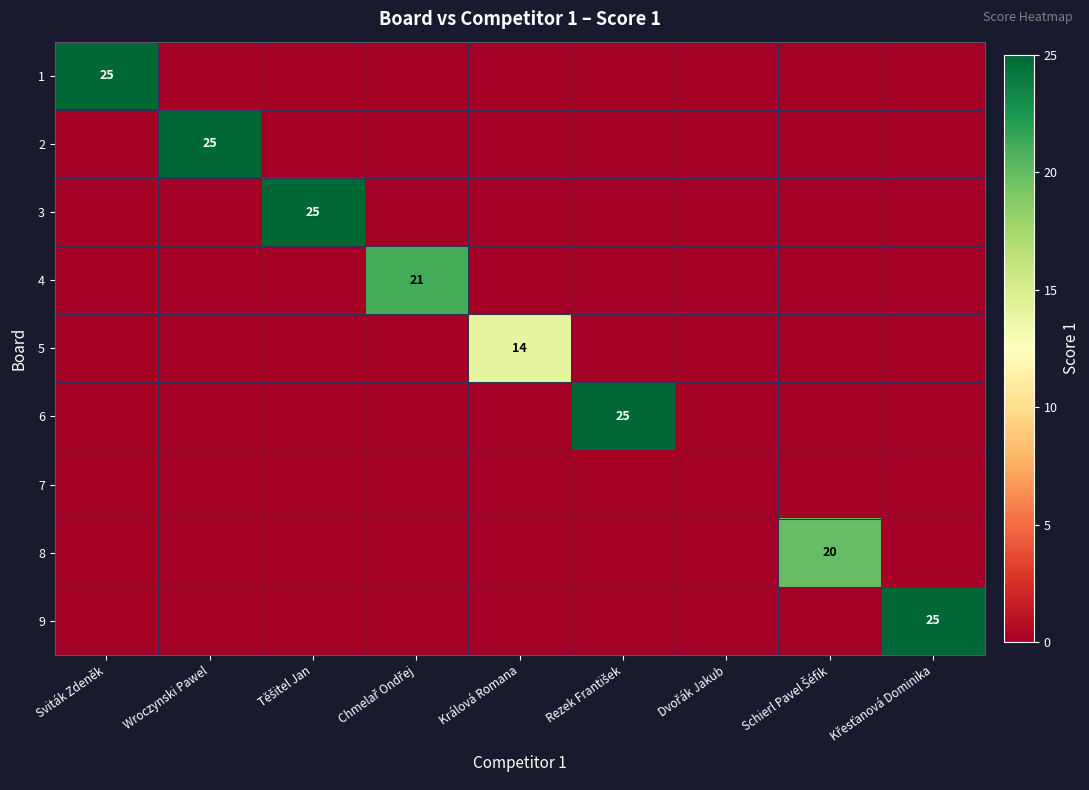

Is it true that 1 equals 5 at Sviták Zdeněk?

False